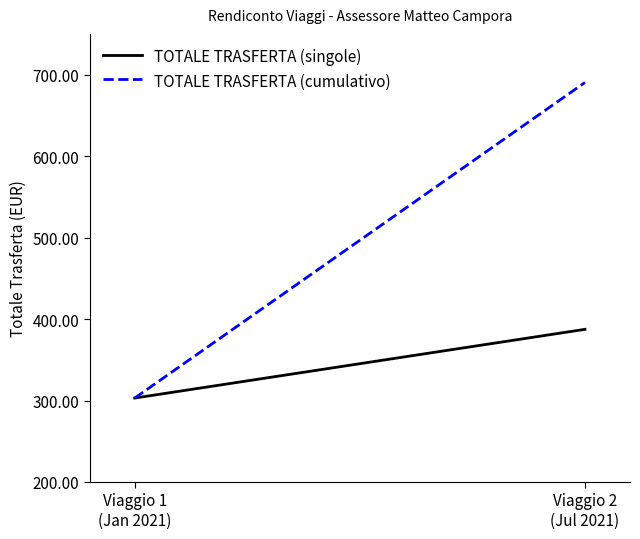

Which series has the largest range (max minus min)?

TOTALE TRASFERTA (cumulativo)